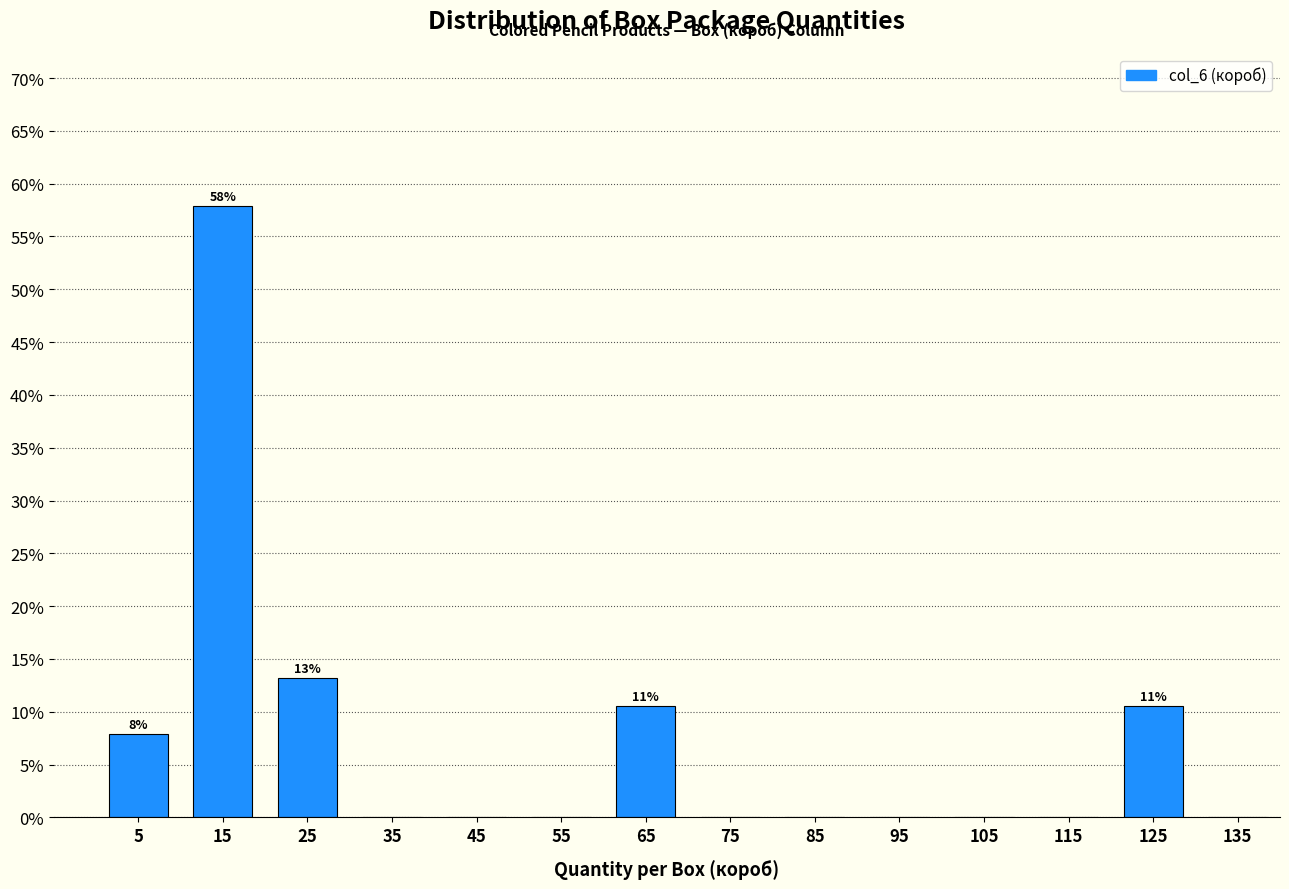

Over which range of the x-axis is the bar tallest?

10 to 20